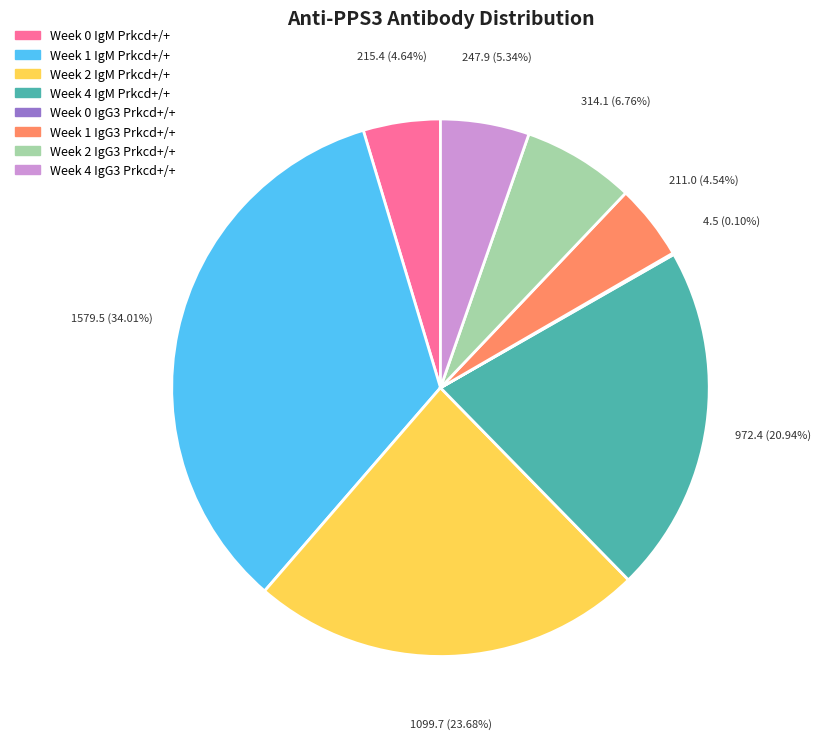

Is the sum of Week 4 IgG3 Prkcd+/+ and Week 4 IgM Prkcd+/+ greater than half?

No